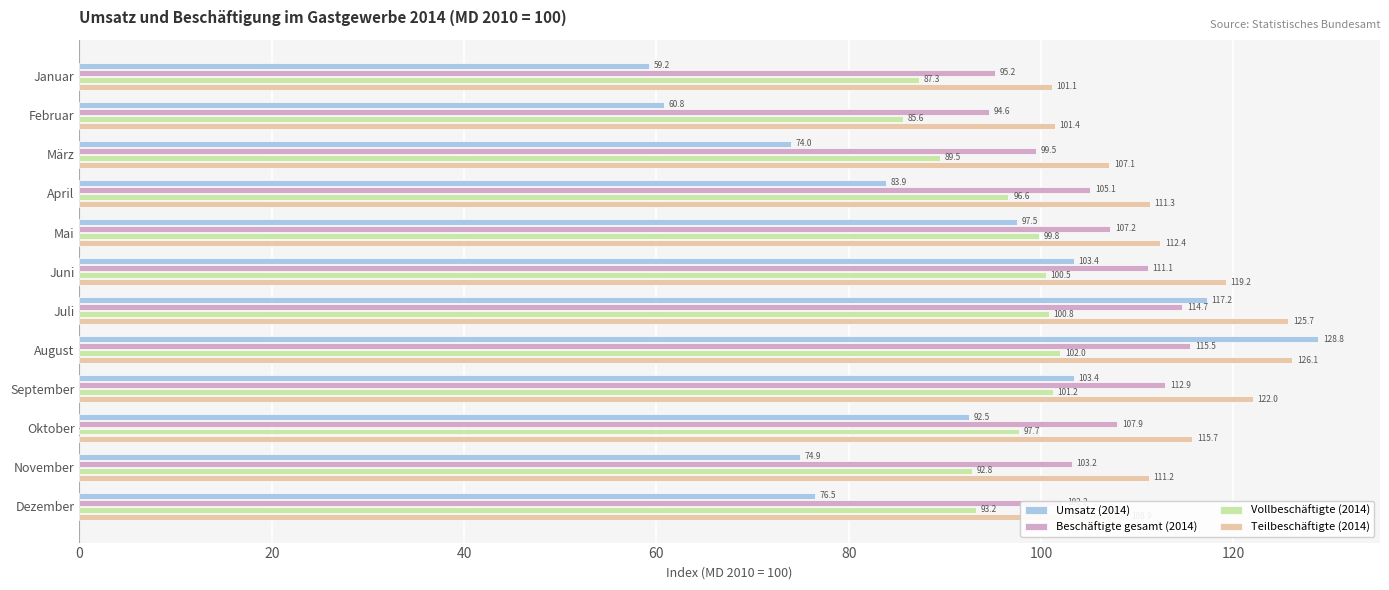

Is it true that Umsatz (2014) equals 65.3 at August?

False